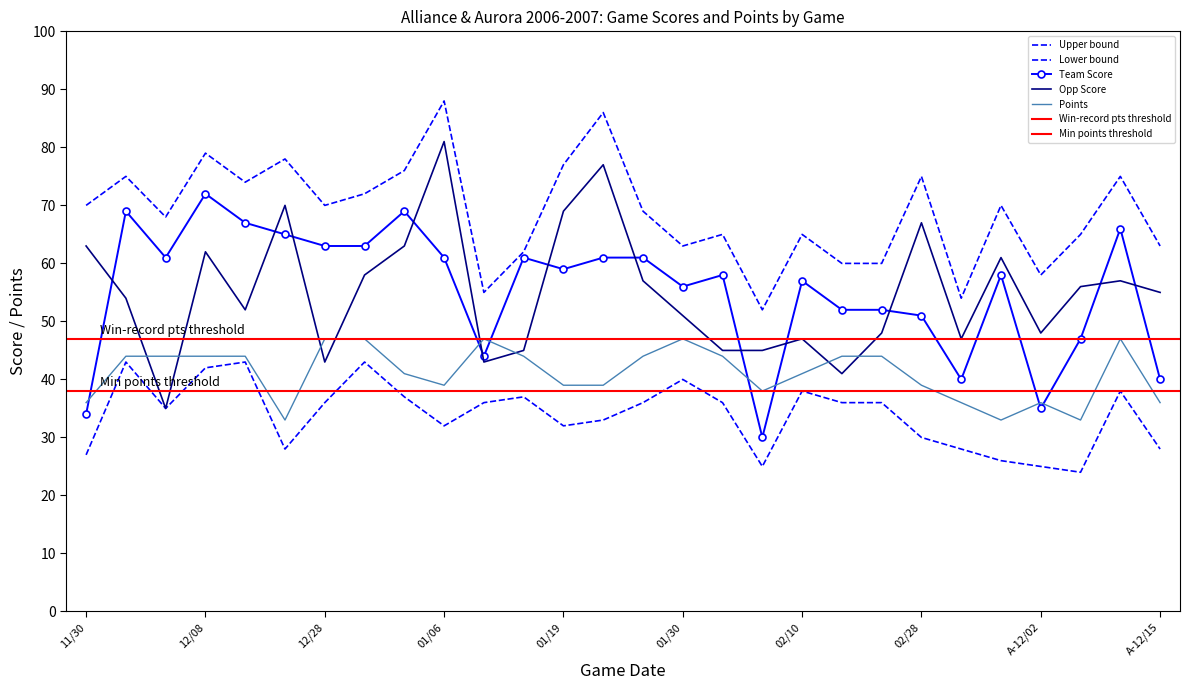

What is the label of the 7th point from the left?

12/28